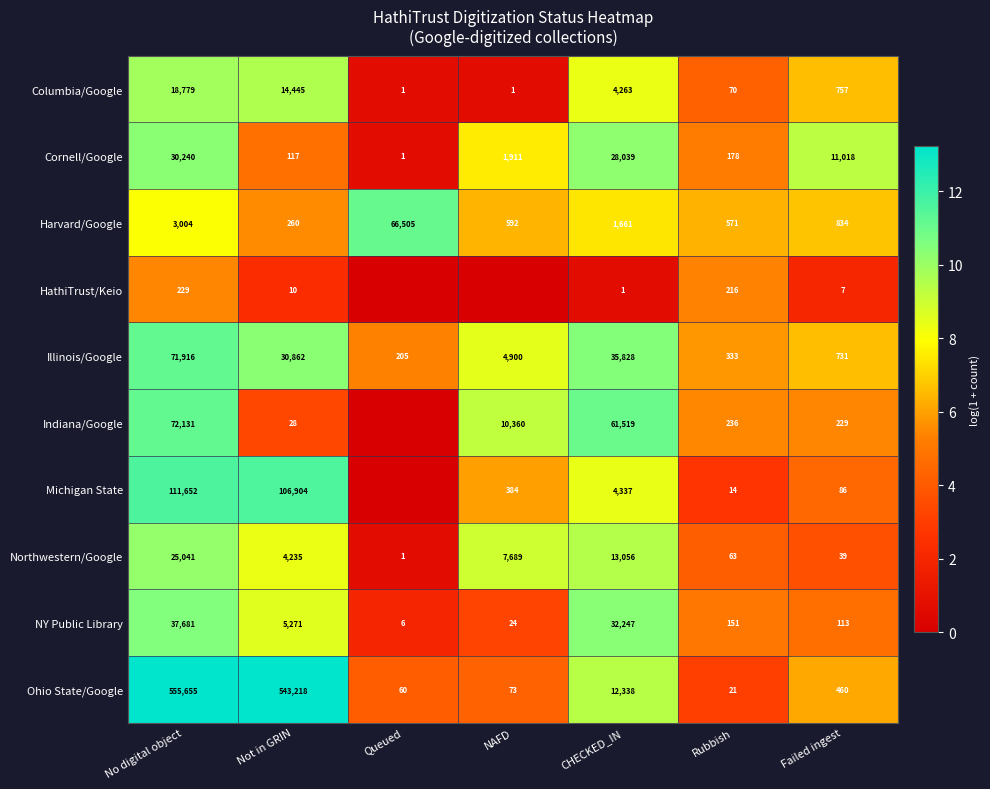

What is the difference between the Columbia/Google values at Not in GRIN and Queued?

14444